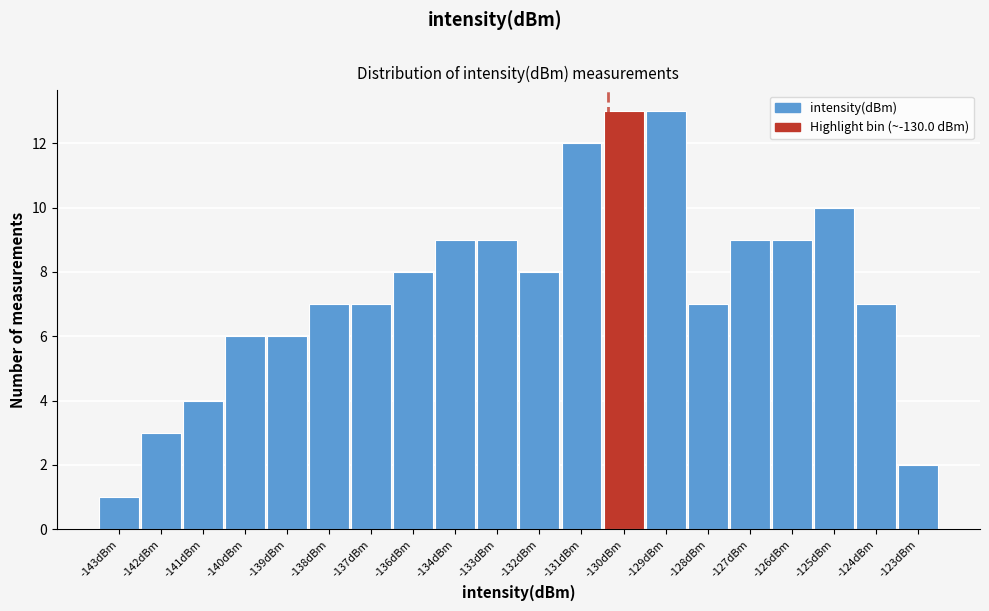

Reading left to right, list all the values displayed in this chart.

-143dBm=1	-142dBm=3	-141dBm=4	-140dBm=6	-139dBm=6	-138dBm=7	-137dBm=7	-136dBm=8	-134dBm=9	-133dBm=9	-132dBm=8	-131dBm=12	-130dBm=13	-129dBm=13	-128dBm=7	-127dBm=9	-126dBm=9	-125dBm=10	-124dBm=7	-123dBm=2